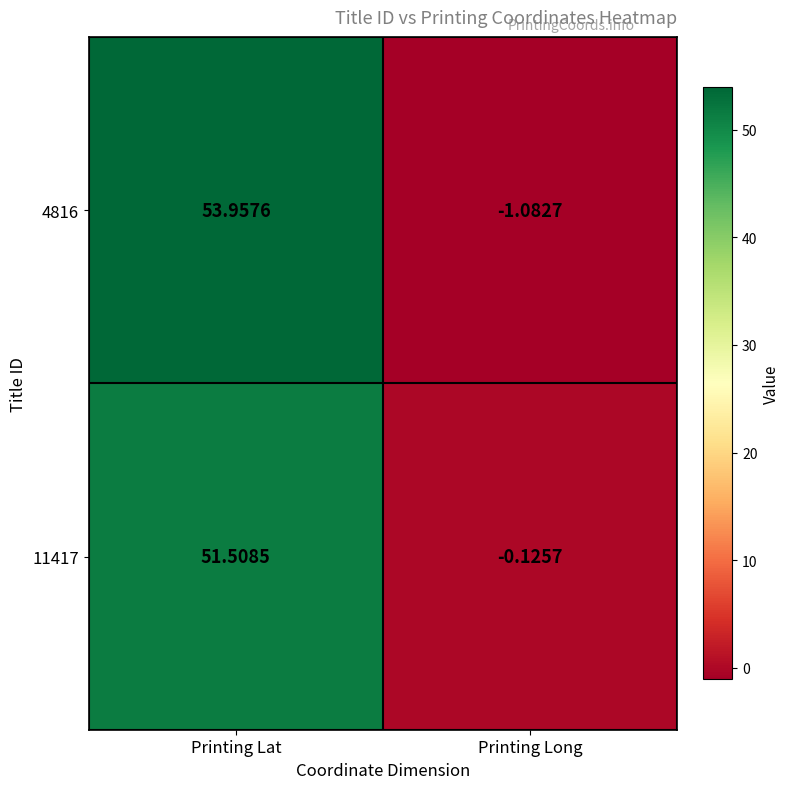

At which label is 4816 closest to 26?

Printing Long